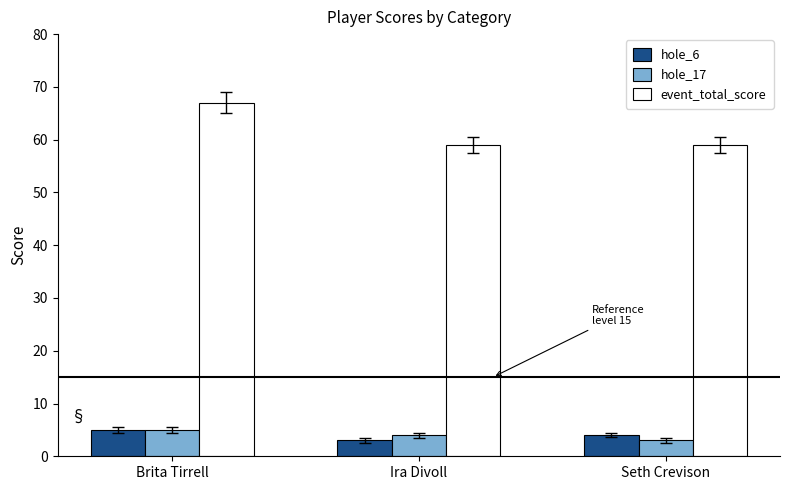

What is the label of the 2nd bar from the left?

Ira Divoll